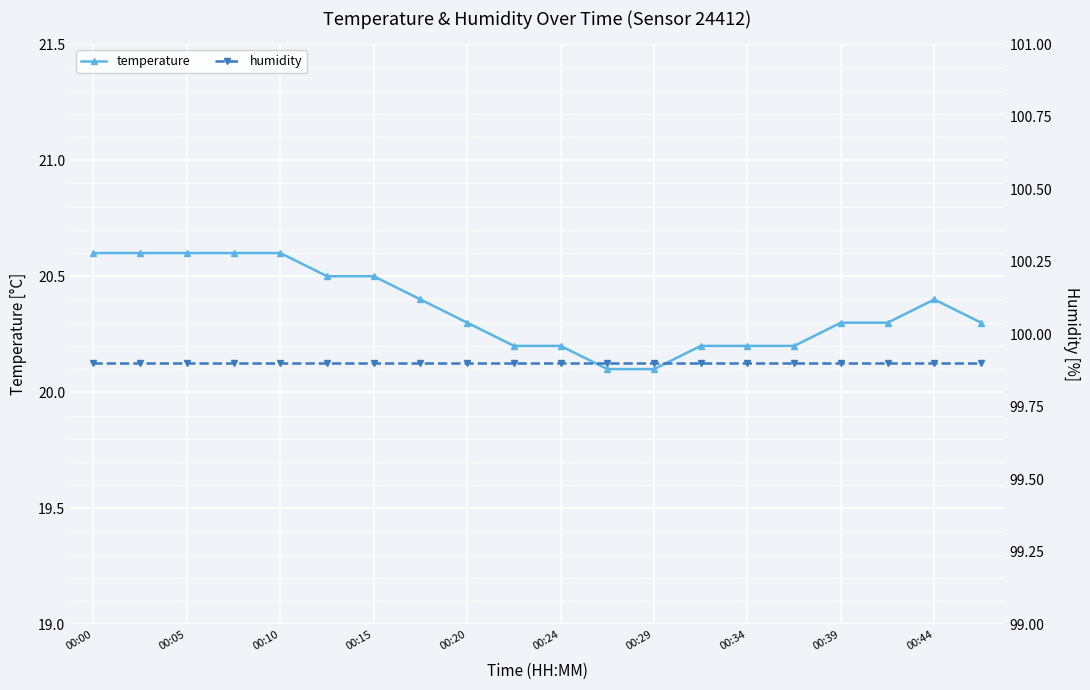

True or false: humidity has more than 0 points higher than both neighbors.

False